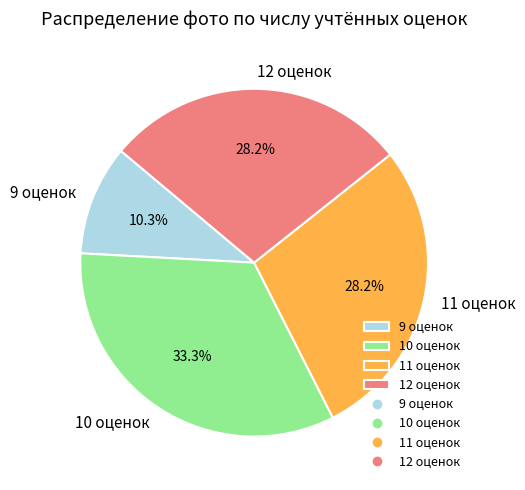

What percentage do 10 оценок and 9 оценок together represent?

43.6%